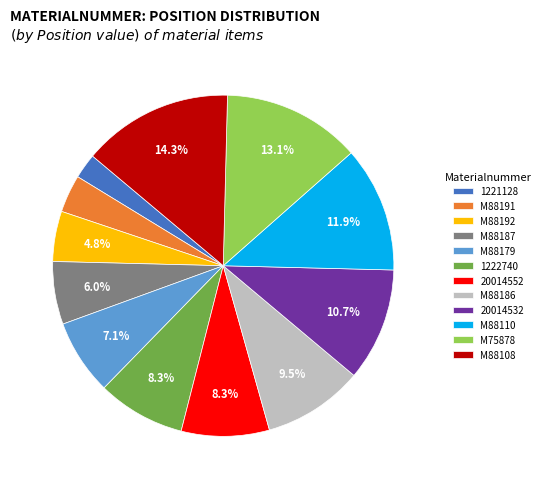

What percentage is NOT represented by 20014552?

91.7%